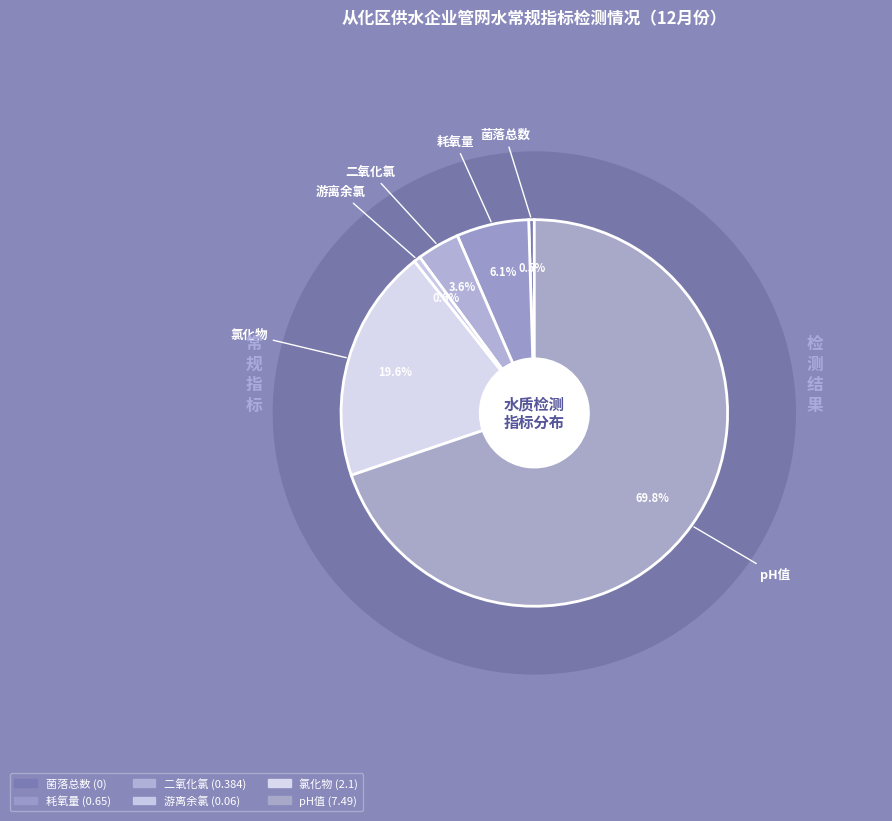

What percentage is NOT represented by 耗氧量?

93.9%